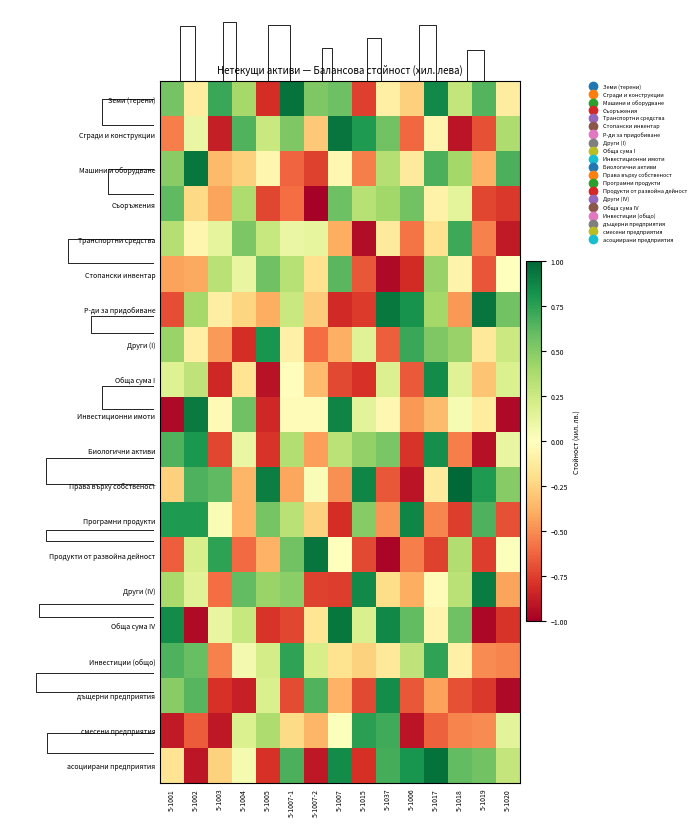

Which series has the largest range (max minus min)?

Продукти от развойна дейност